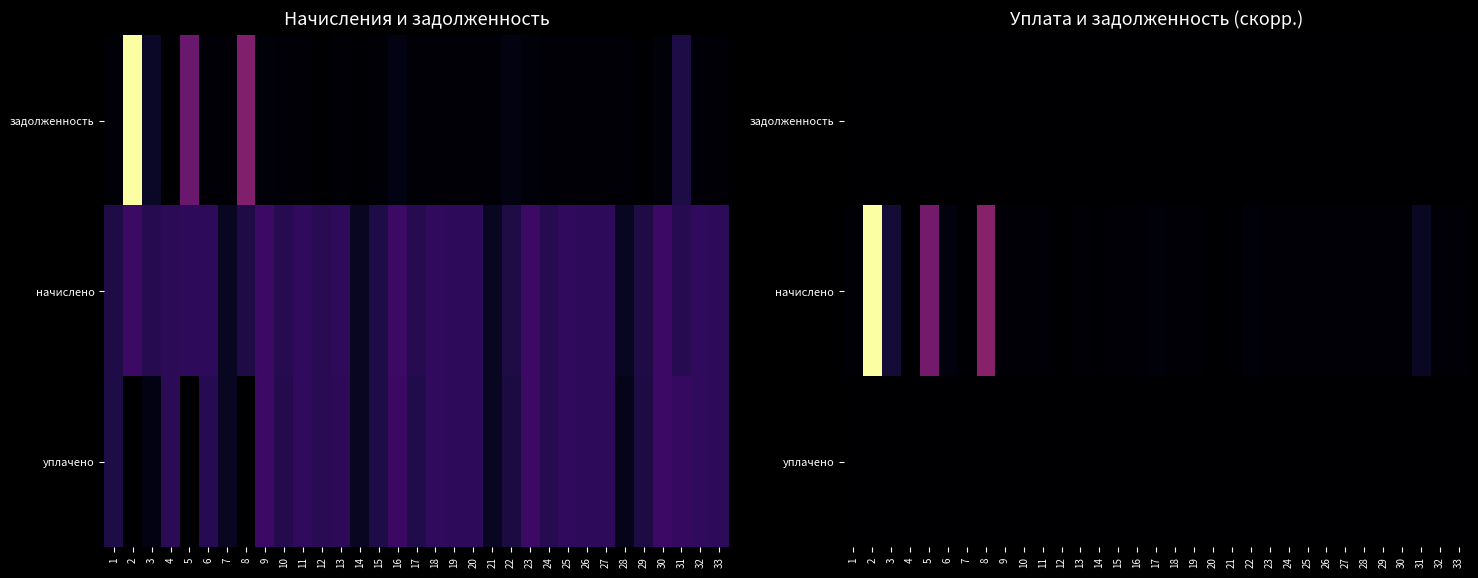

At which label does начислено reach its peak?

2